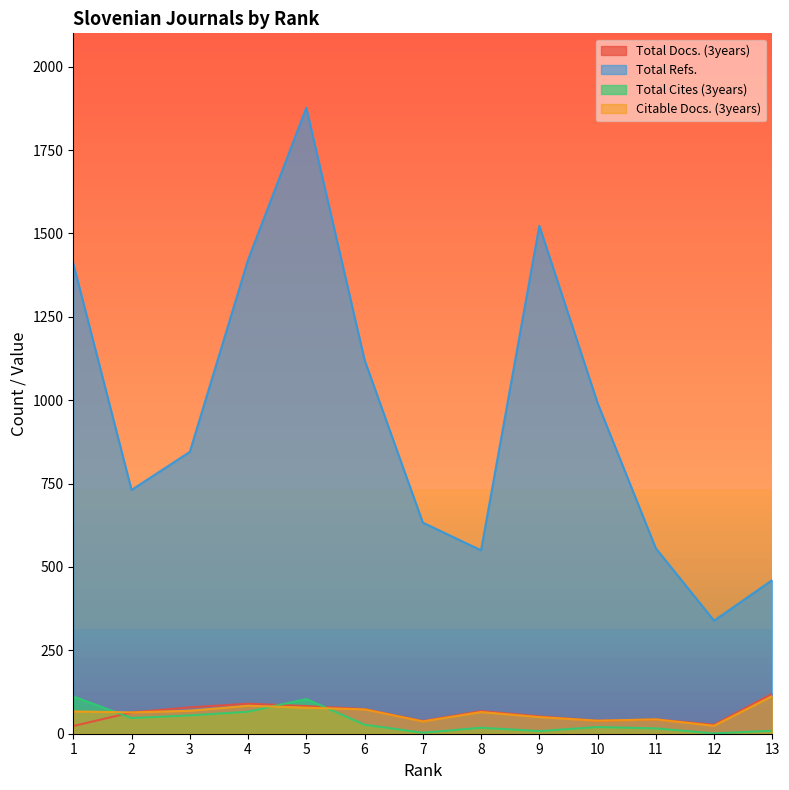

What is the average value of the Citable Docs. (3years) series?

62